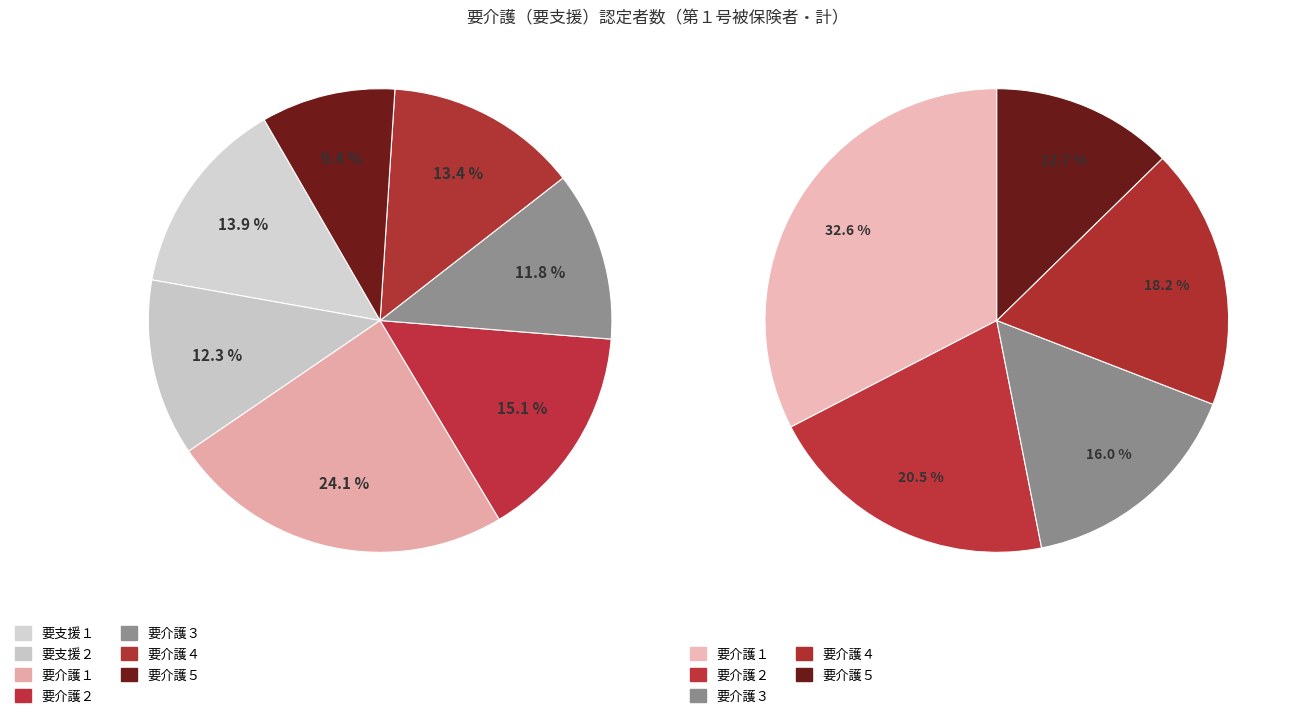

Rank the categories by value from lowest to highest.

要介護５, 要介護３, 要支援２, 要介護４, 要支援１, 要介護２, 要介護１